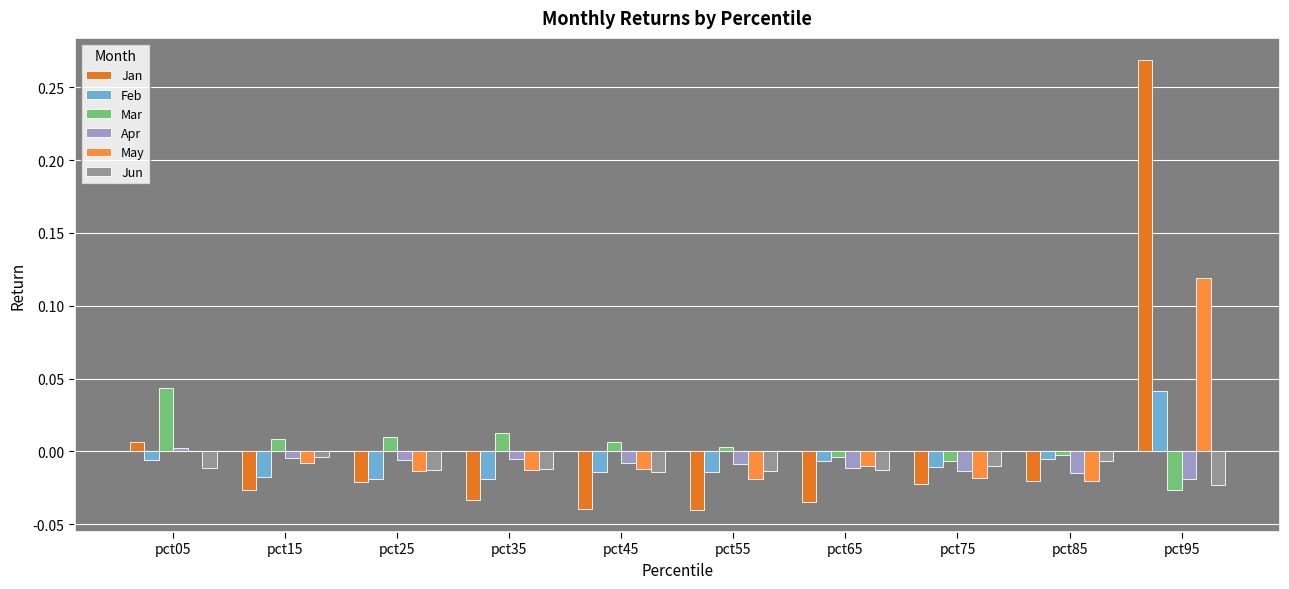

How many series are shown in this chart?

6